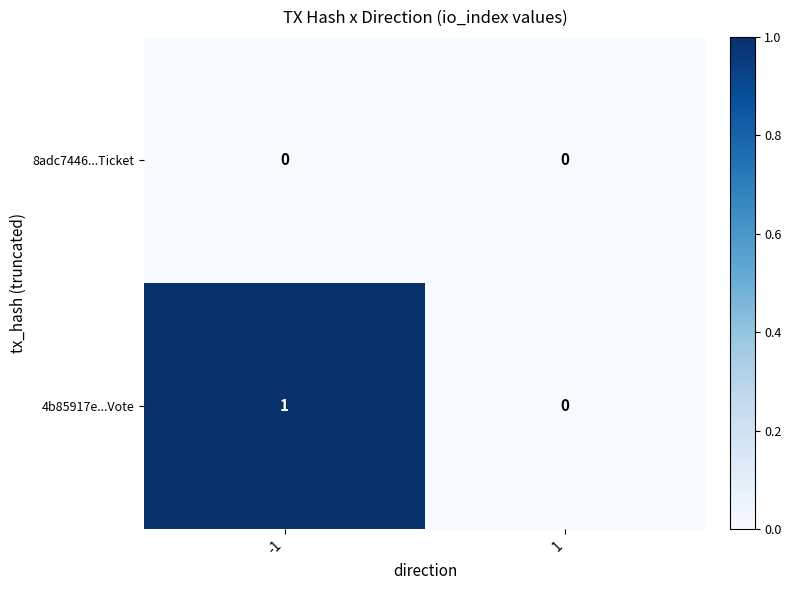

How many categories are shown in the chart?

2